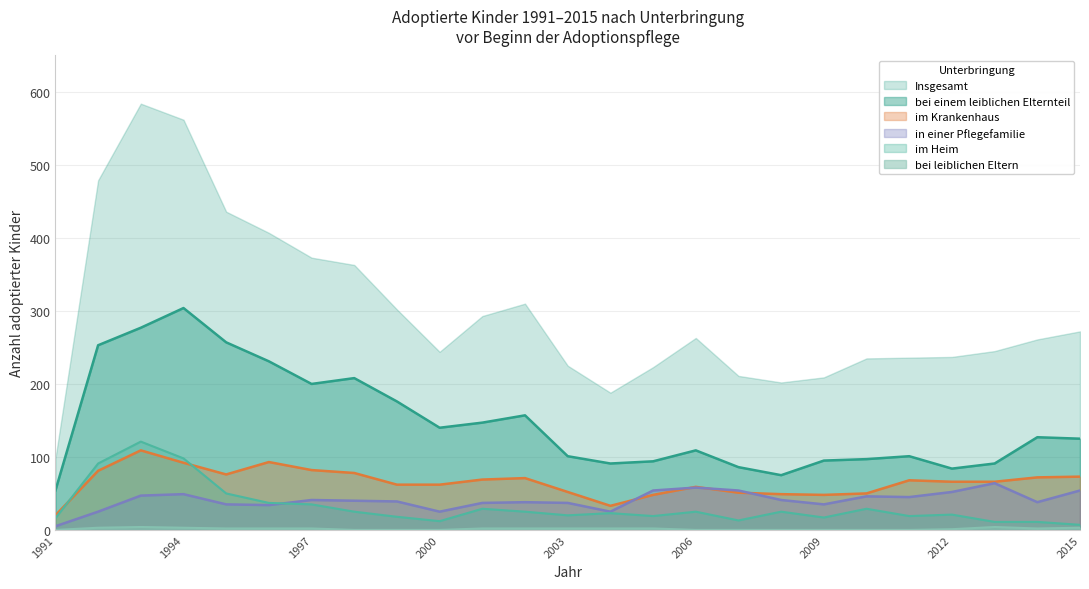

What is the sum of all im Heim values?

797